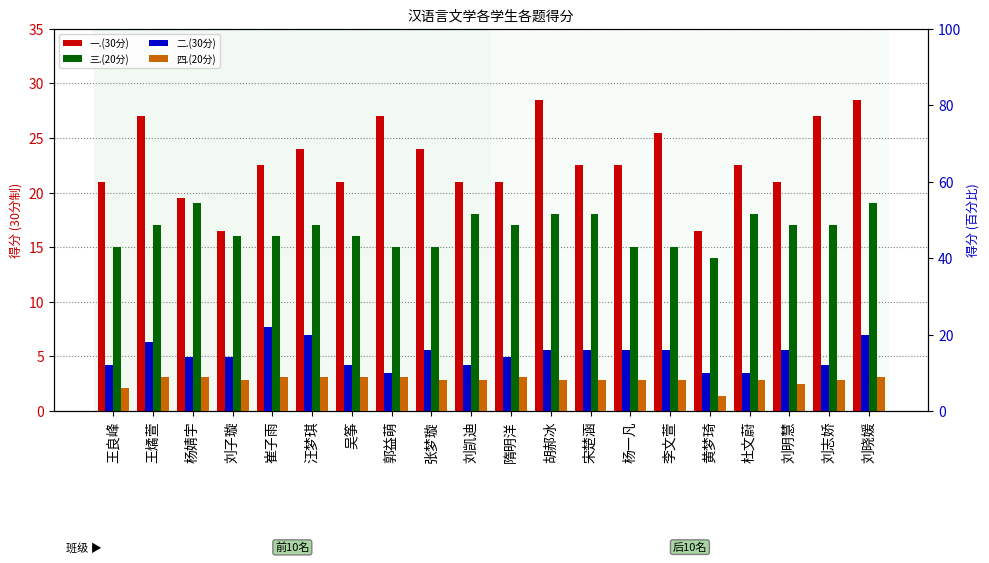

Where does the 四.(20分) series first go above 8?

王燏萱